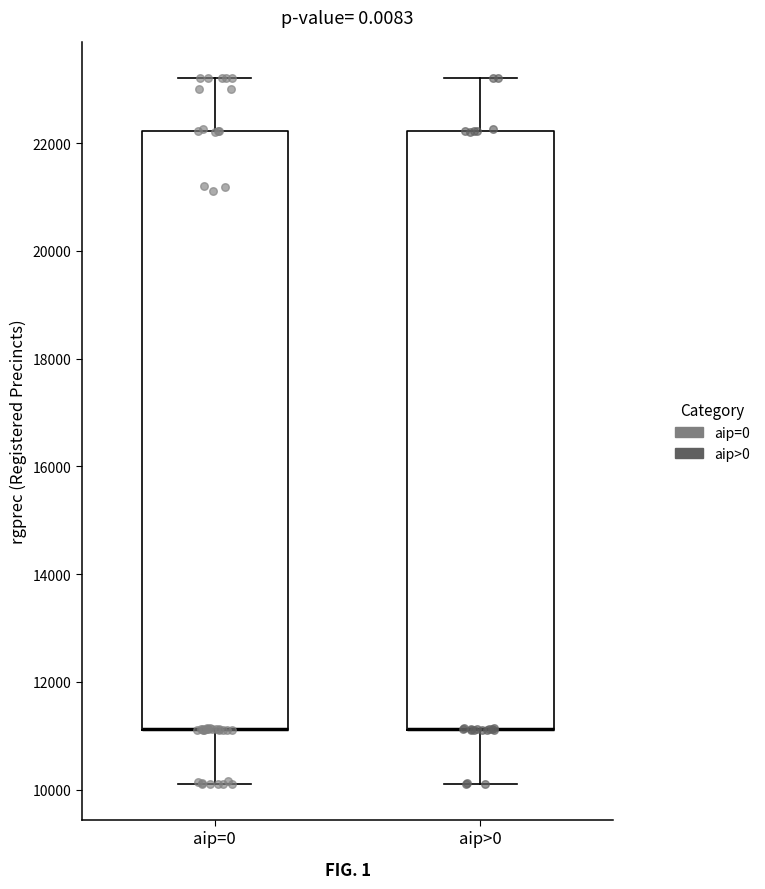

Where is the lower edge of the box for aip=0 on the y-axis? The values are not printed on the chart, so give them approximately, as read against the axis.

11200